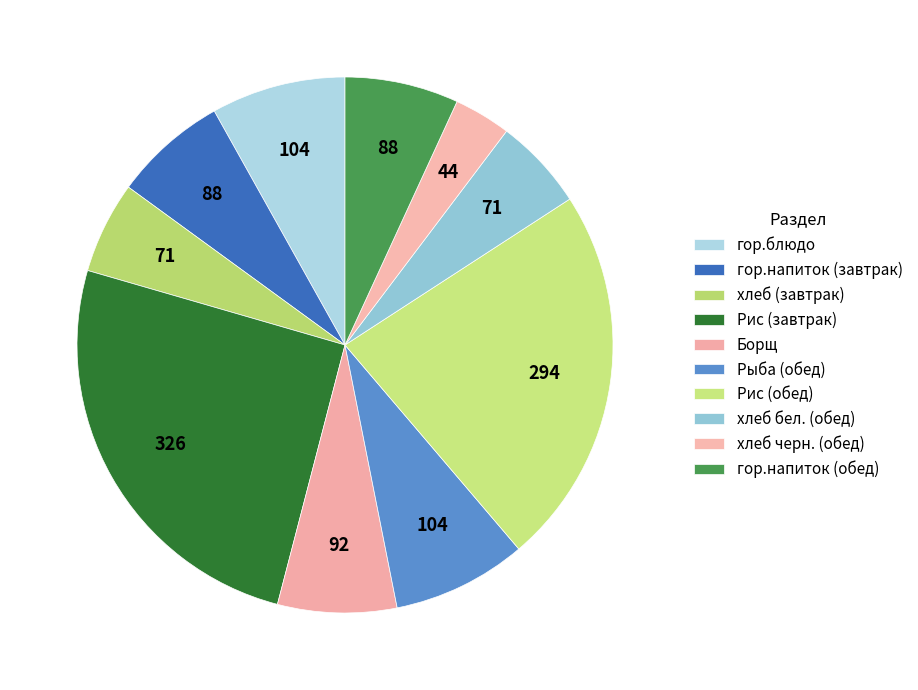

How many slices are in this pie chart?

10